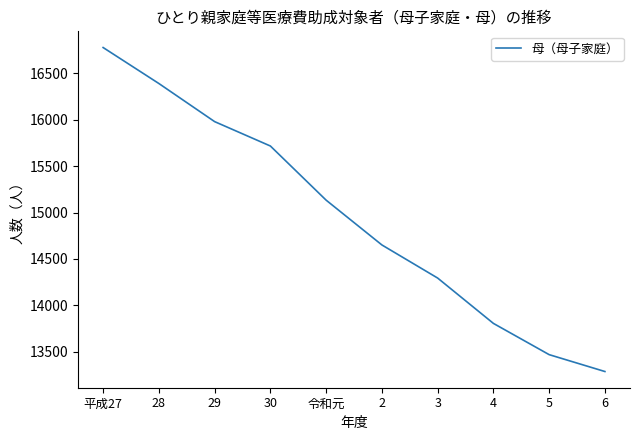

What is the difference between the maximum and minimum values?

3494